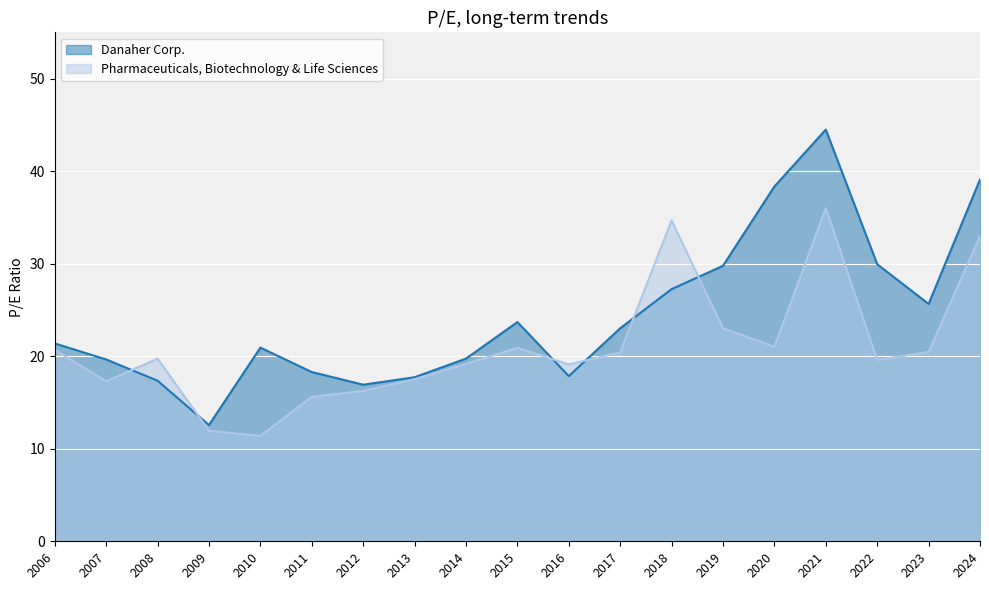

Where does the Danaher Corp. series first go above 21?

2006